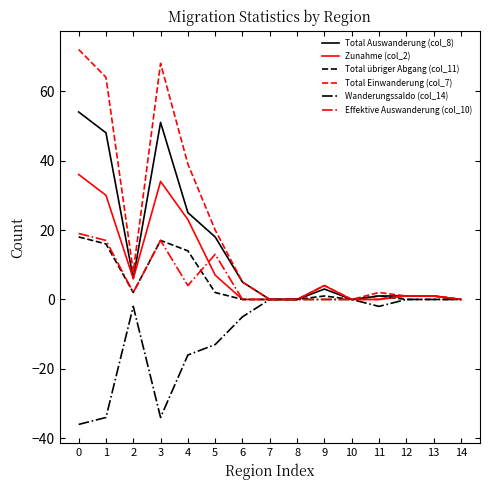

What are all the series names shown in the legend?

Total Auswanderung (col_8), Zunahme (col_2), Total übriger Abgang (col_11), Total Einwanderung (col_7), Wanderungssaldo (col_14), Effektive Auswanderung (col_10)